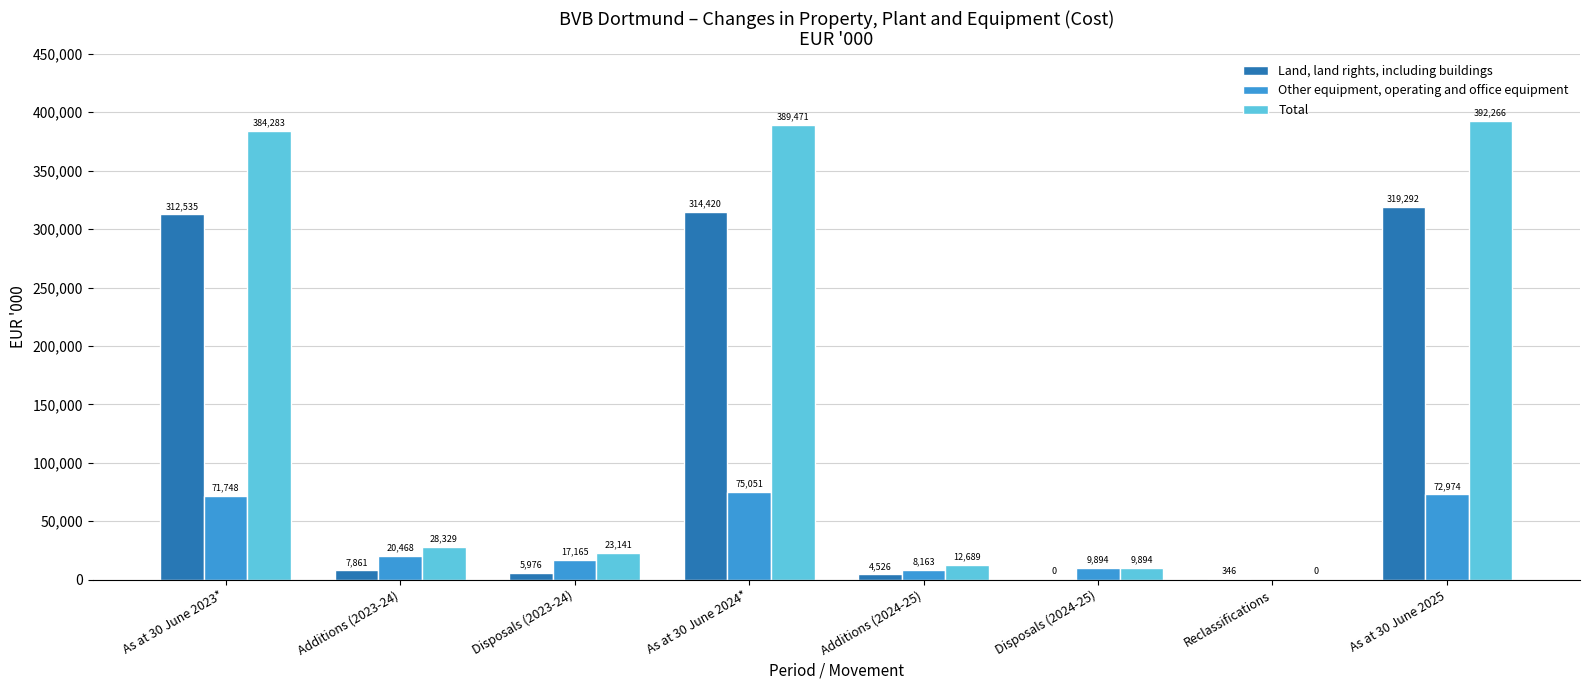

True or false: Land, land rights, including buildings has a value of 126410 at Disposals (2024-25).

False